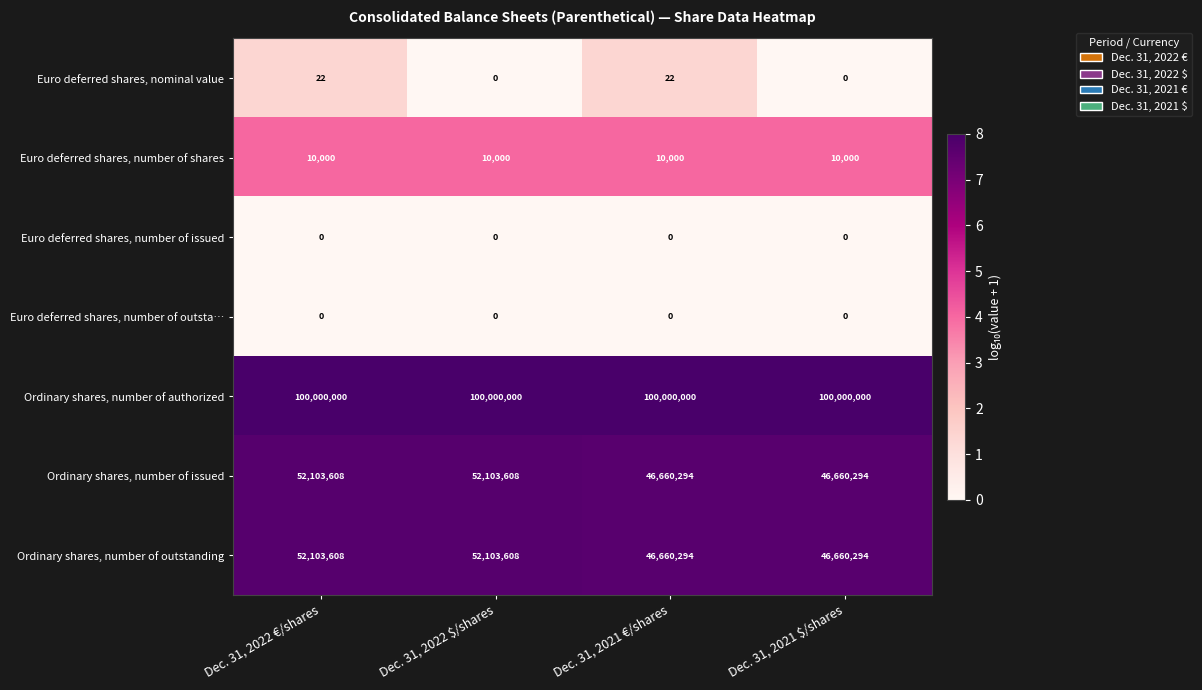

The value of Ordinary shares, number of authorized at Dec. 31, 2022 €/shares is 64014734. True or false?

False